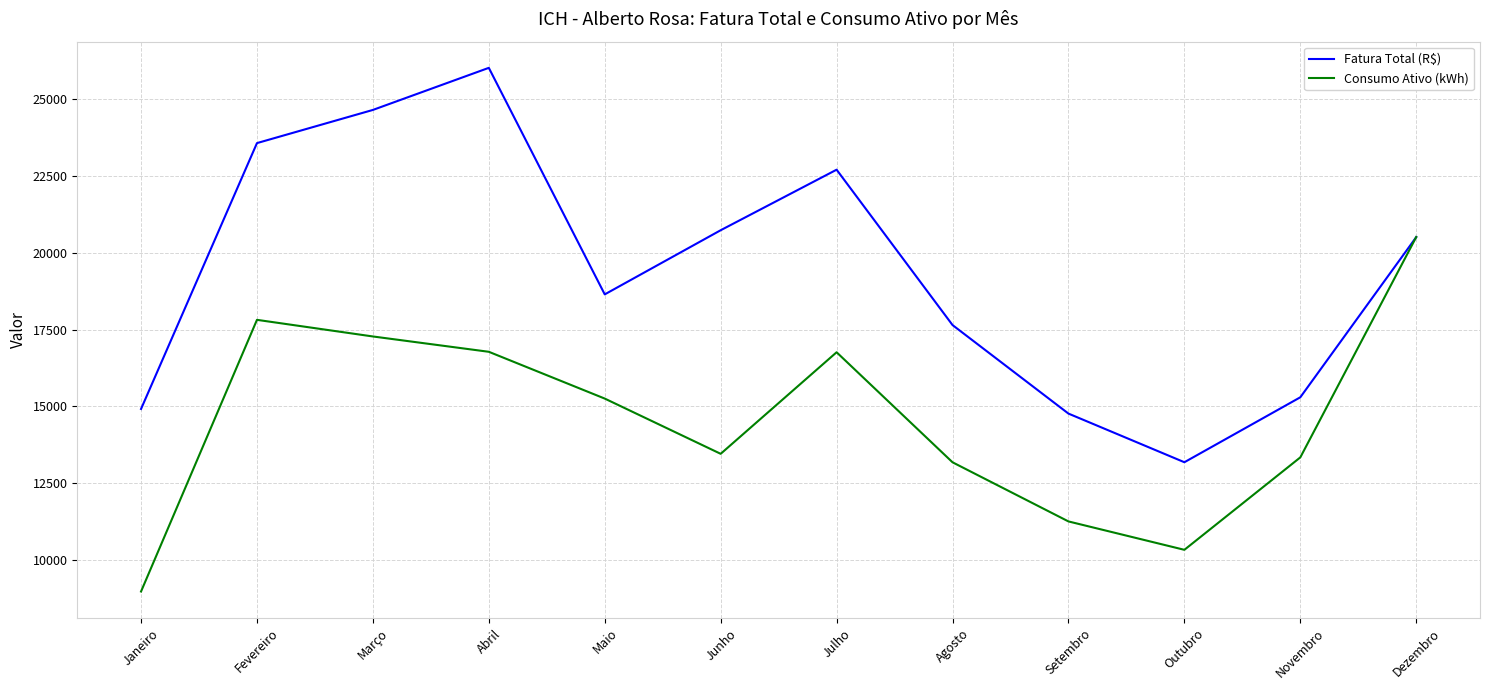

Rank the series at Maio from lowest to highest value.

Consumo Ativo (kWh), Fatura Total (R$)